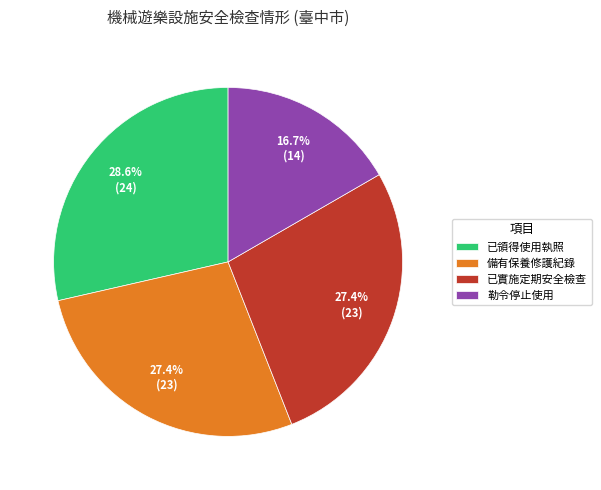

True or false: 已實施定期安全檢查 accounts for 27% of the total.

True